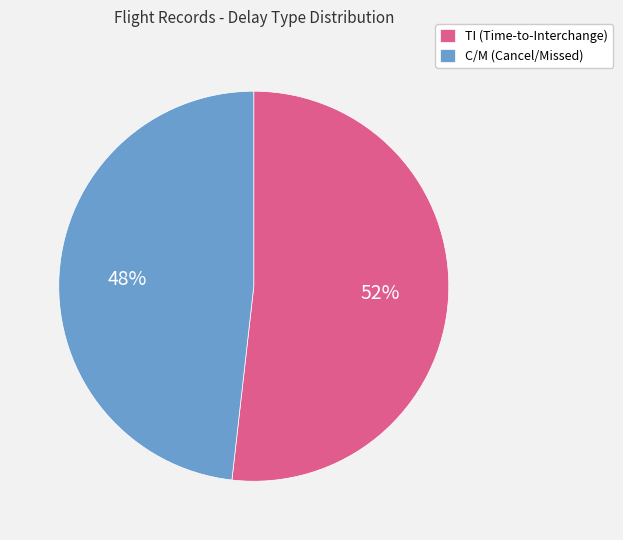

How many segments does this pie chart have?

2